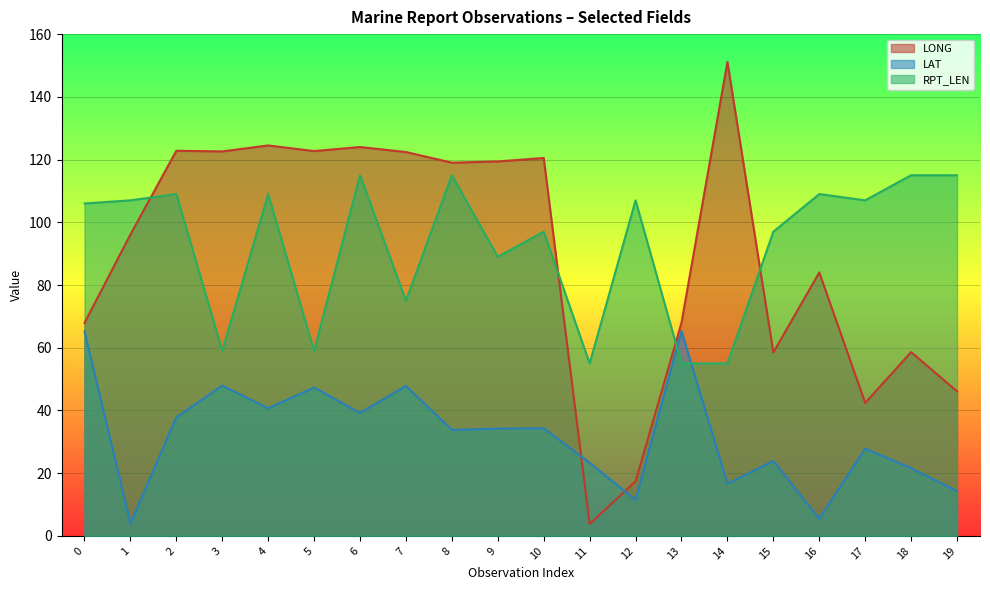

Between 1 and 15, which series saw the biggest shift?

LONG